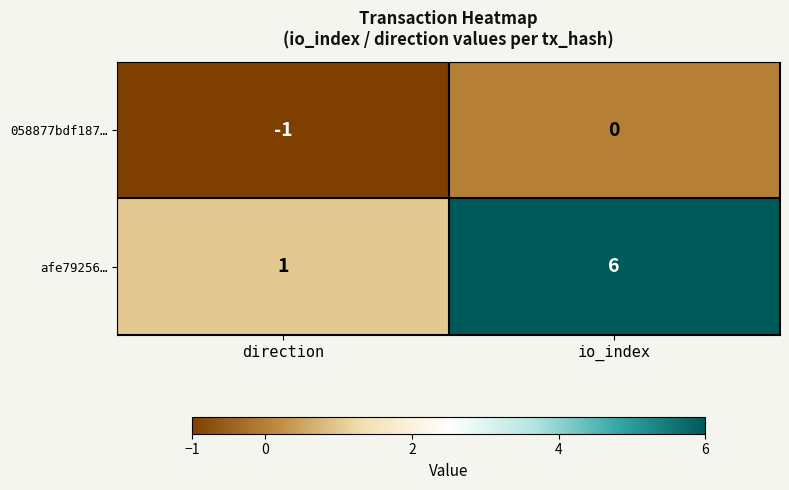

Is the value of 058877bdf187… at direction greater than the value of afe79256… at io_index?

No